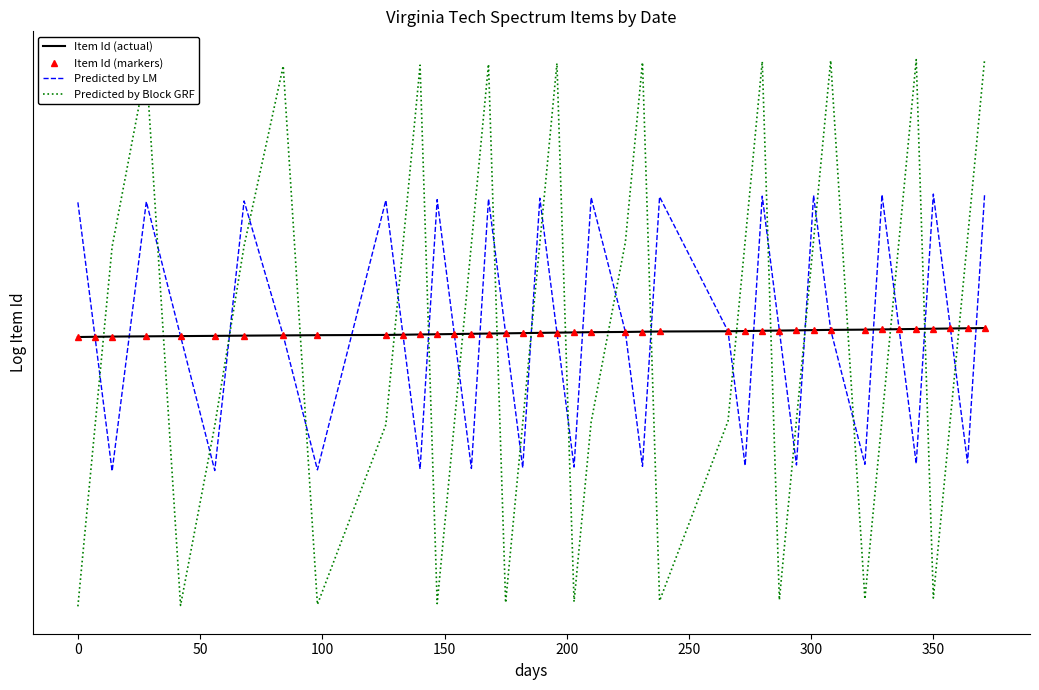

What are all the series names shown in the legend?

Item Id (actual), Item Id (markers), Predicted by LM, Predicted by Block GRF